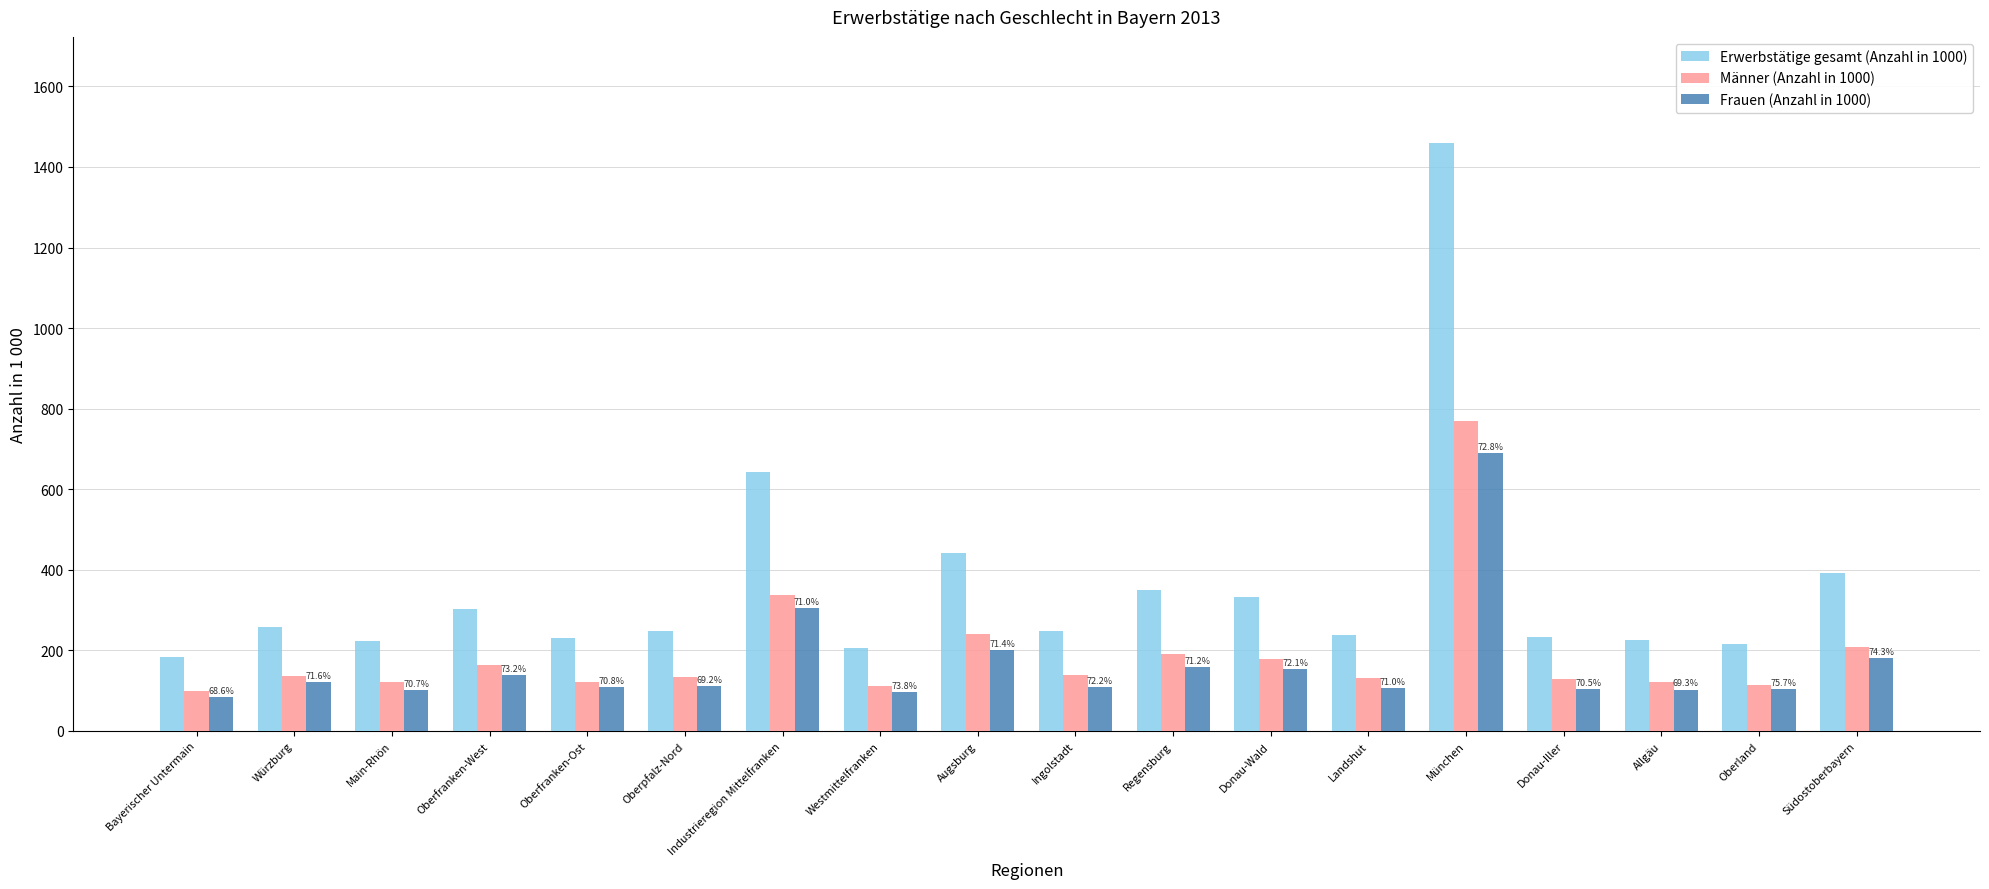

How many data points in Frauen (Anzahl in 1000) are less than 112?

9